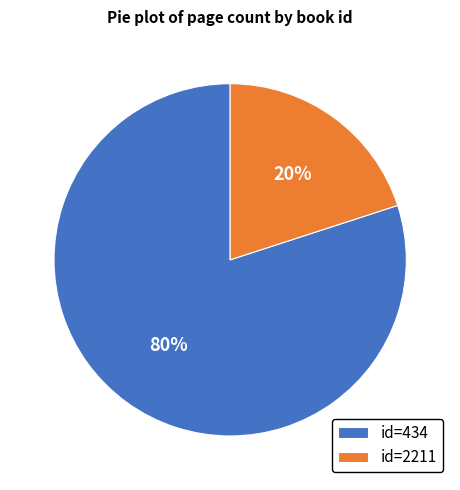

The id=434 slice represents 73% of the pie. True or false?

False